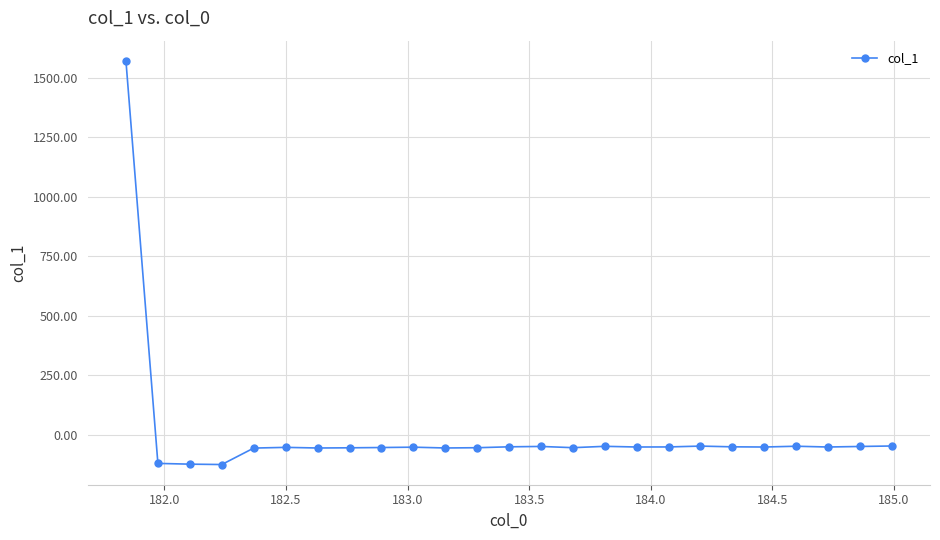

What is the value of the 22nd point from the left?

-48.0